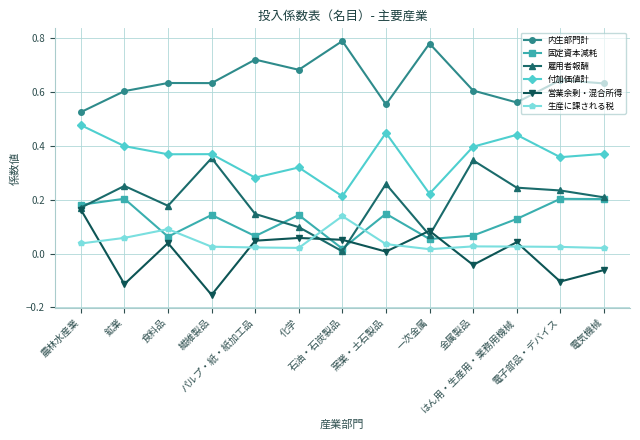

True or false: 付加価値計 and 営業余剰・混合所得 intersect in this chart.

False